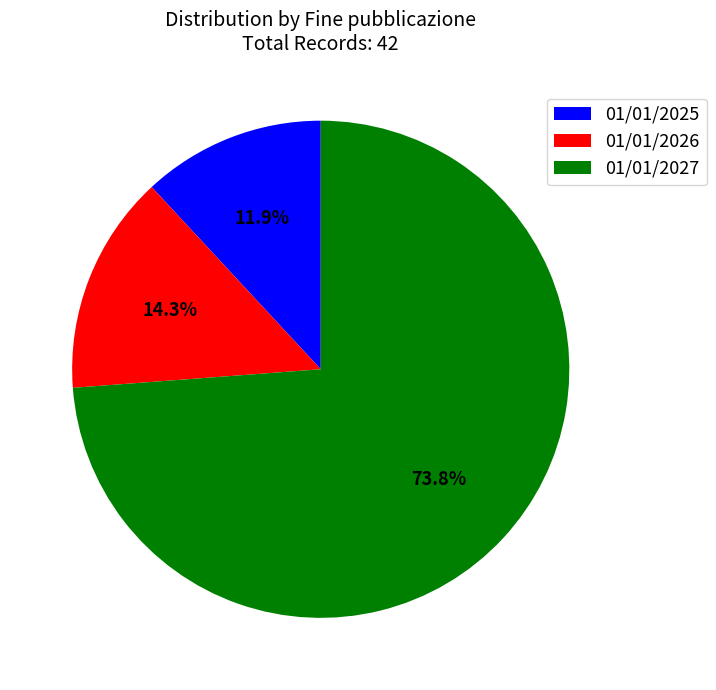

To the nearest percent, what is the difference between the largest and smallest slice percentages?

62%